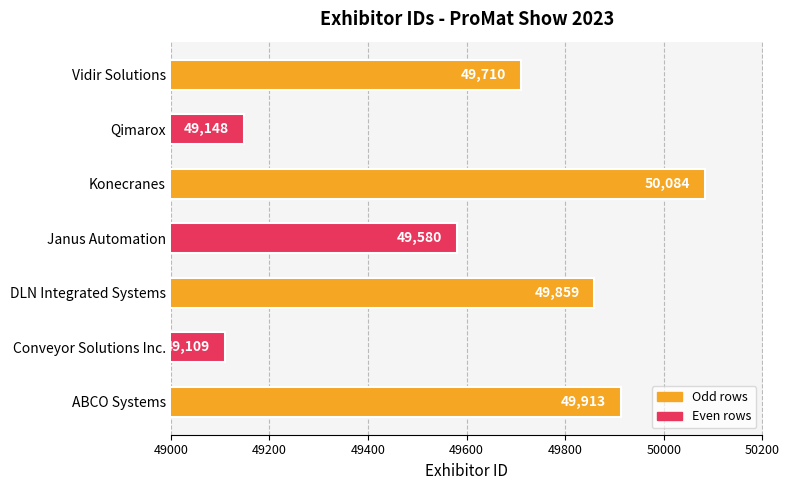

Reading bottom to top, list all the values displayed in this chart.

ABCO Systems=49913	Conveyor Solutions Inc.=49109	DLN Integrated Systems=49859	Janus Automation=49580	Konecranes=50084	Qimarox=49148	Vidir Solutions=49710